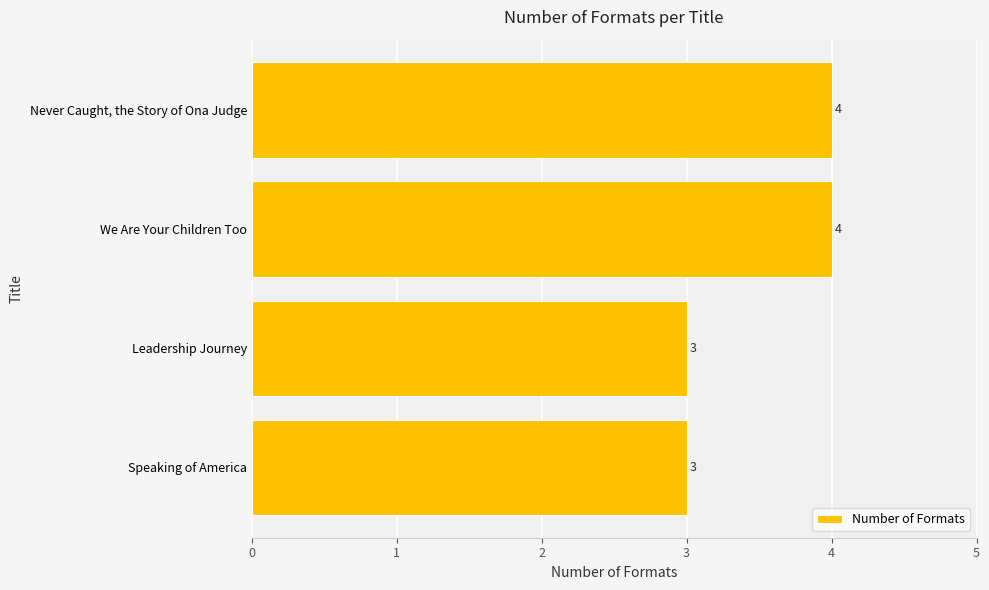

What is the difference between the maximum and minimum values?

1